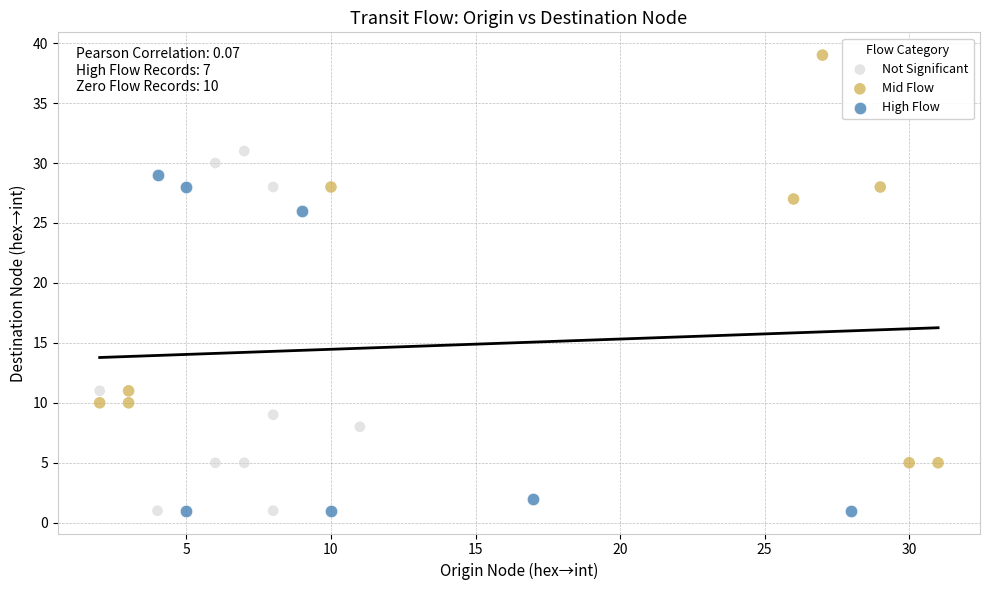

Which series reaches the maximum Y coordinate?

Mid Flow